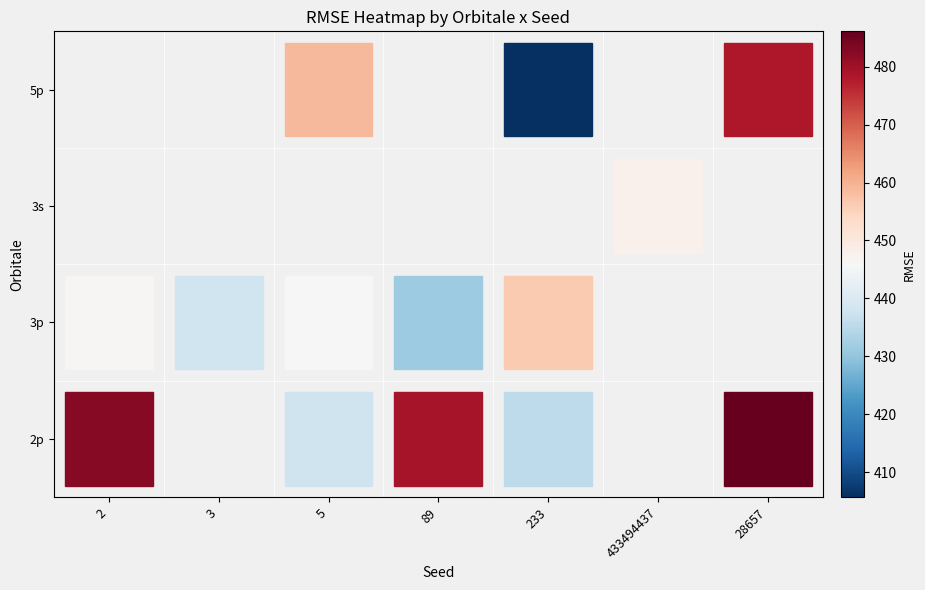

How many distinct data groups are displayed?

4